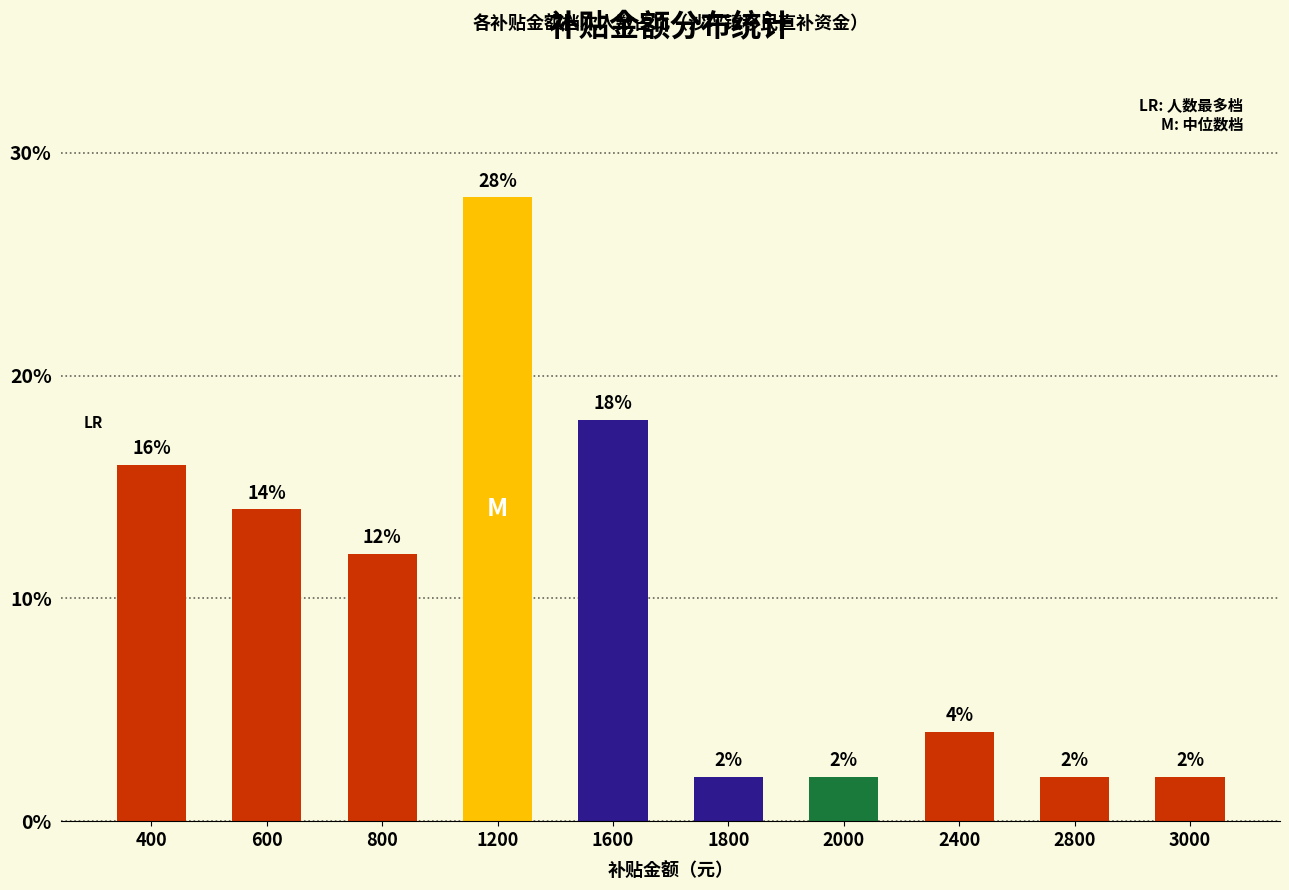

What is the smallest value displayed?

2.0